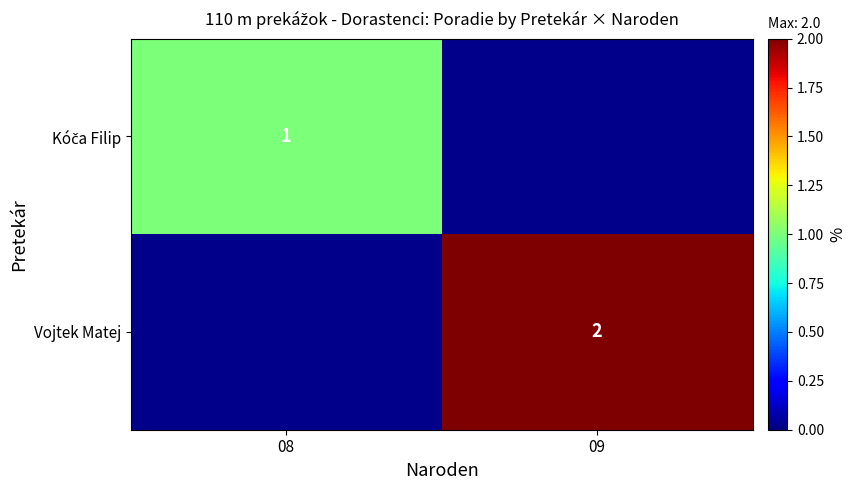

The value of Vojtek Matej at 09 is 1. True or false?

False